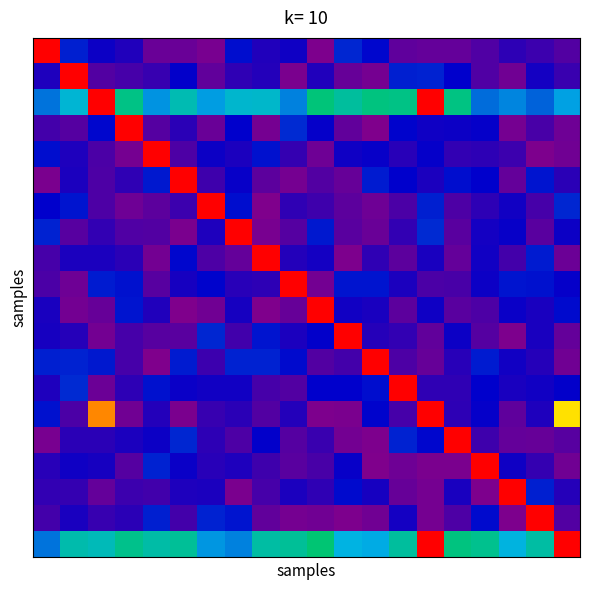

At which category is the sum across all series the highest?

14